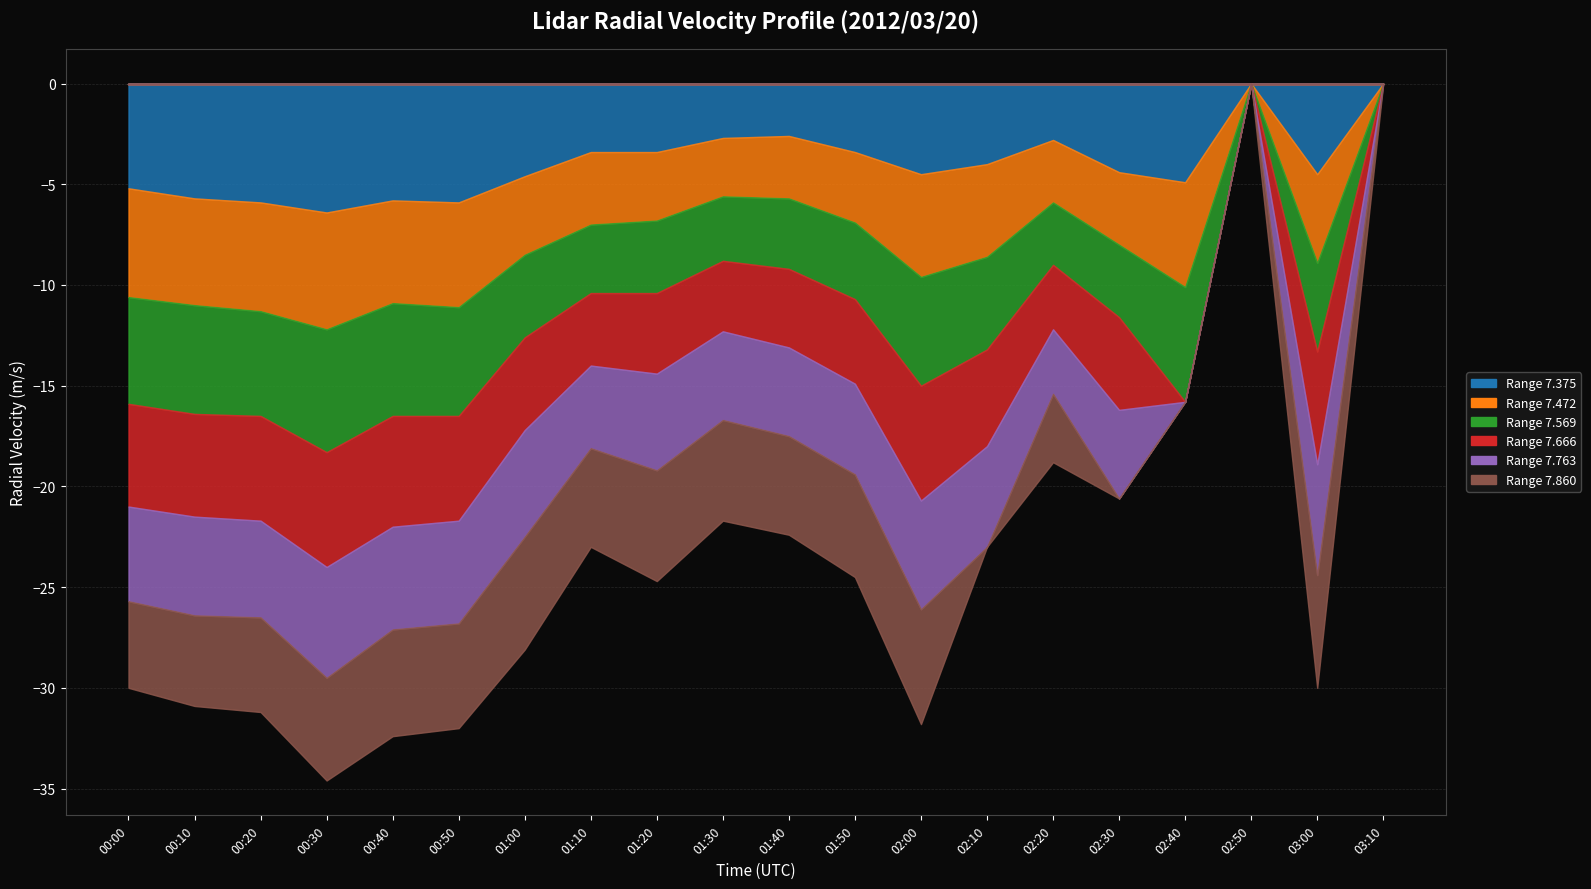

What is the difference between the highest and lowest values at 01:30?

2.3